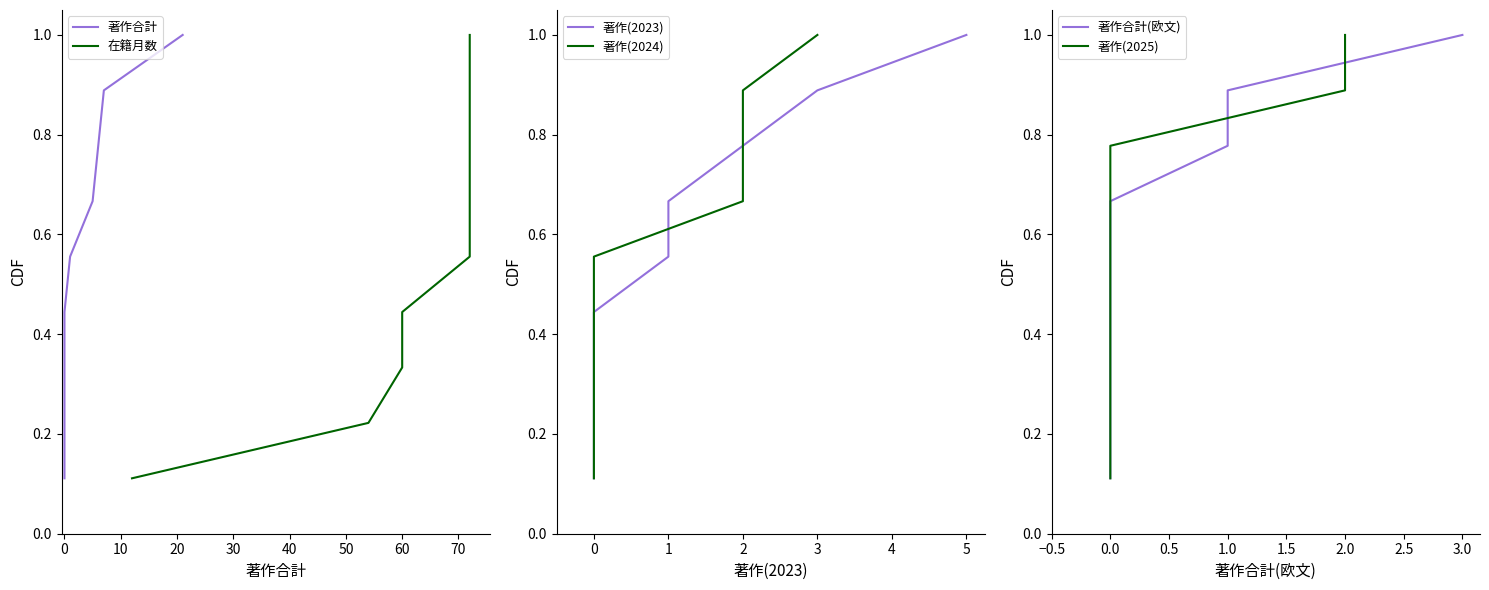

What is the label of the 3rd point from the left?

10